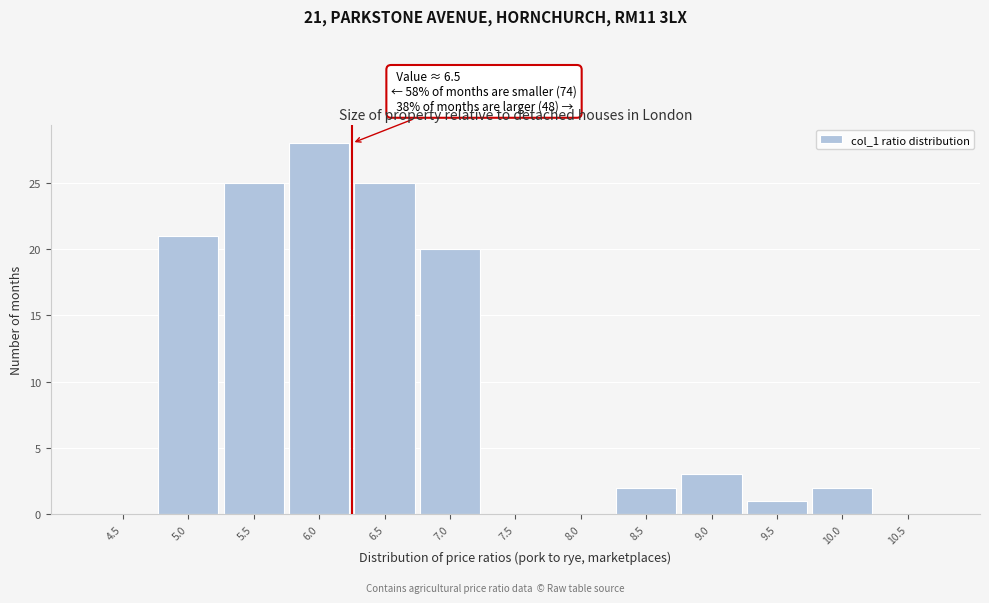

Reading right to left, what are all the values shown in this chart?

10.5=0	10.0=2	9.5=1	9.0=3	8.5=2	8.0=0	7.5=0	7.0=20	6.5=25	6.0=28	5.5=25	5.0=21	4.5=0